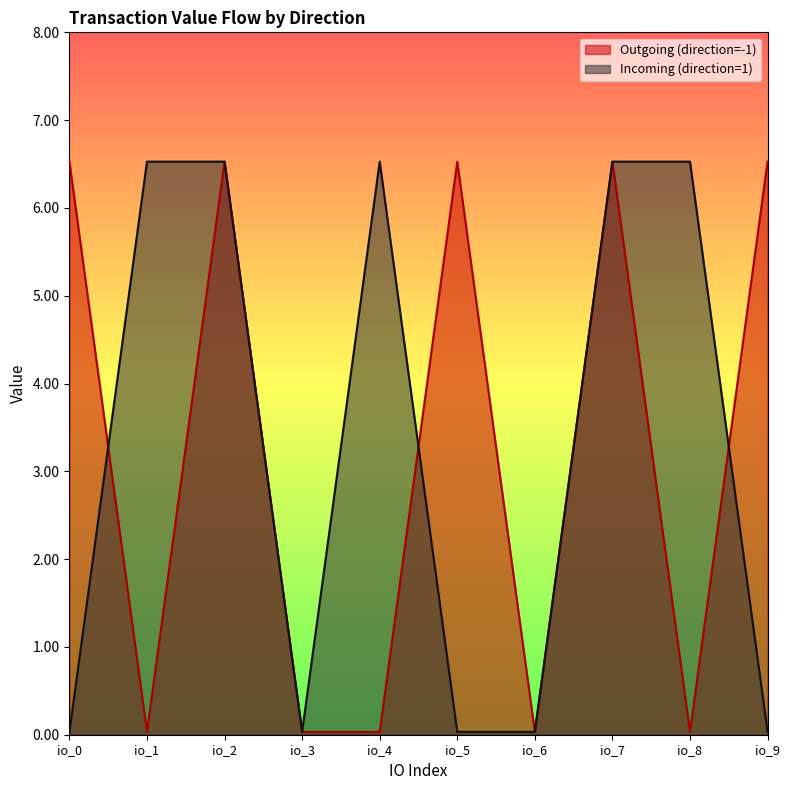

At which category does Outgoing (direction=-1) reach its first local valley?

io_1